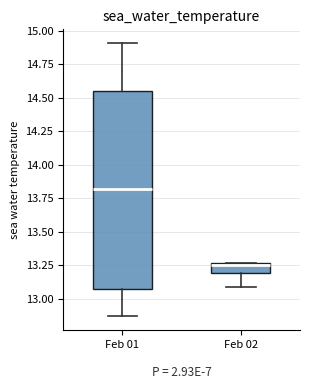

Where does the lower whisker of the box for Feb 02 end on the y-axis? The values are not printed on the chart, so give them approximately, as read against the axis.

13.10